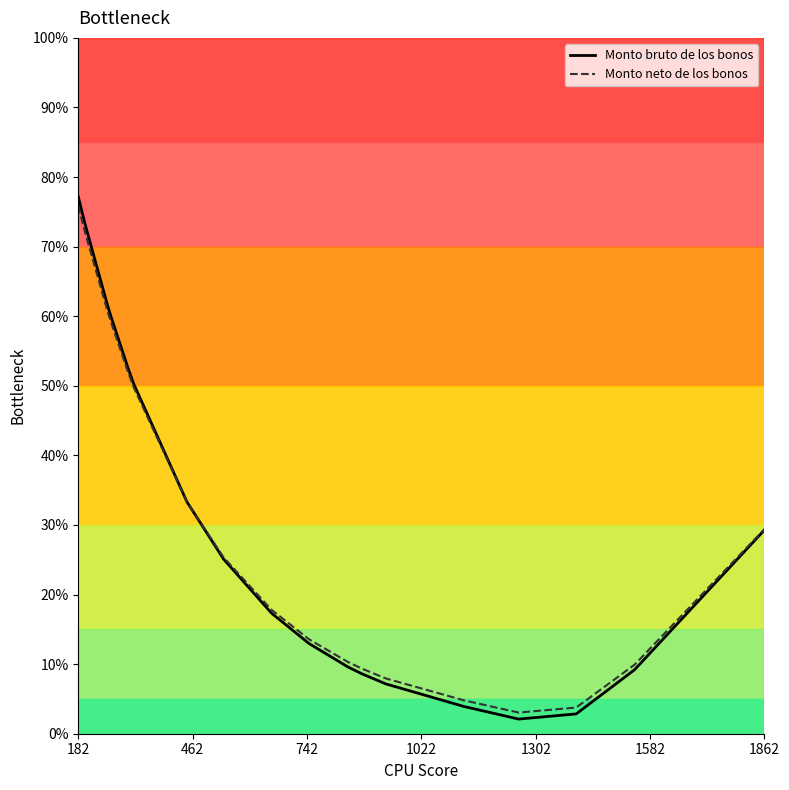

Which series has the largest range (max minus min)?

Monto bruto de los bonos